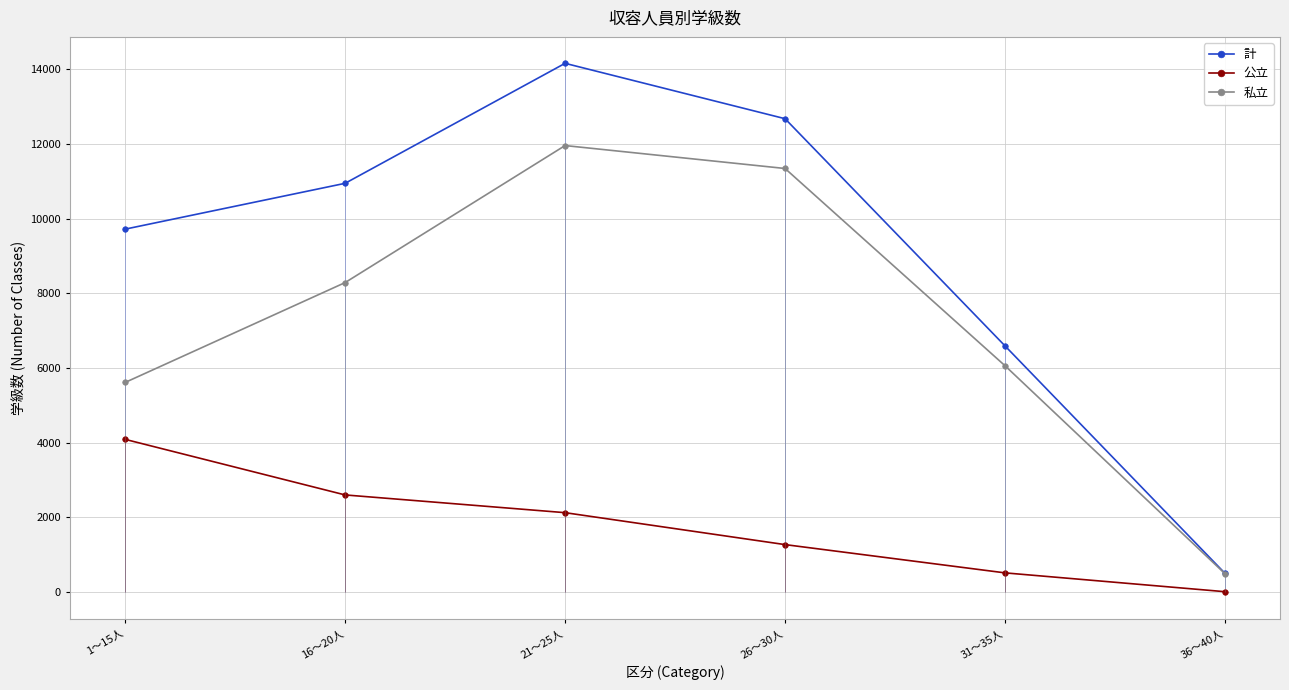

Is the value of 公立 at 1～15人 greater than the value of 計 at 21～25人?

No